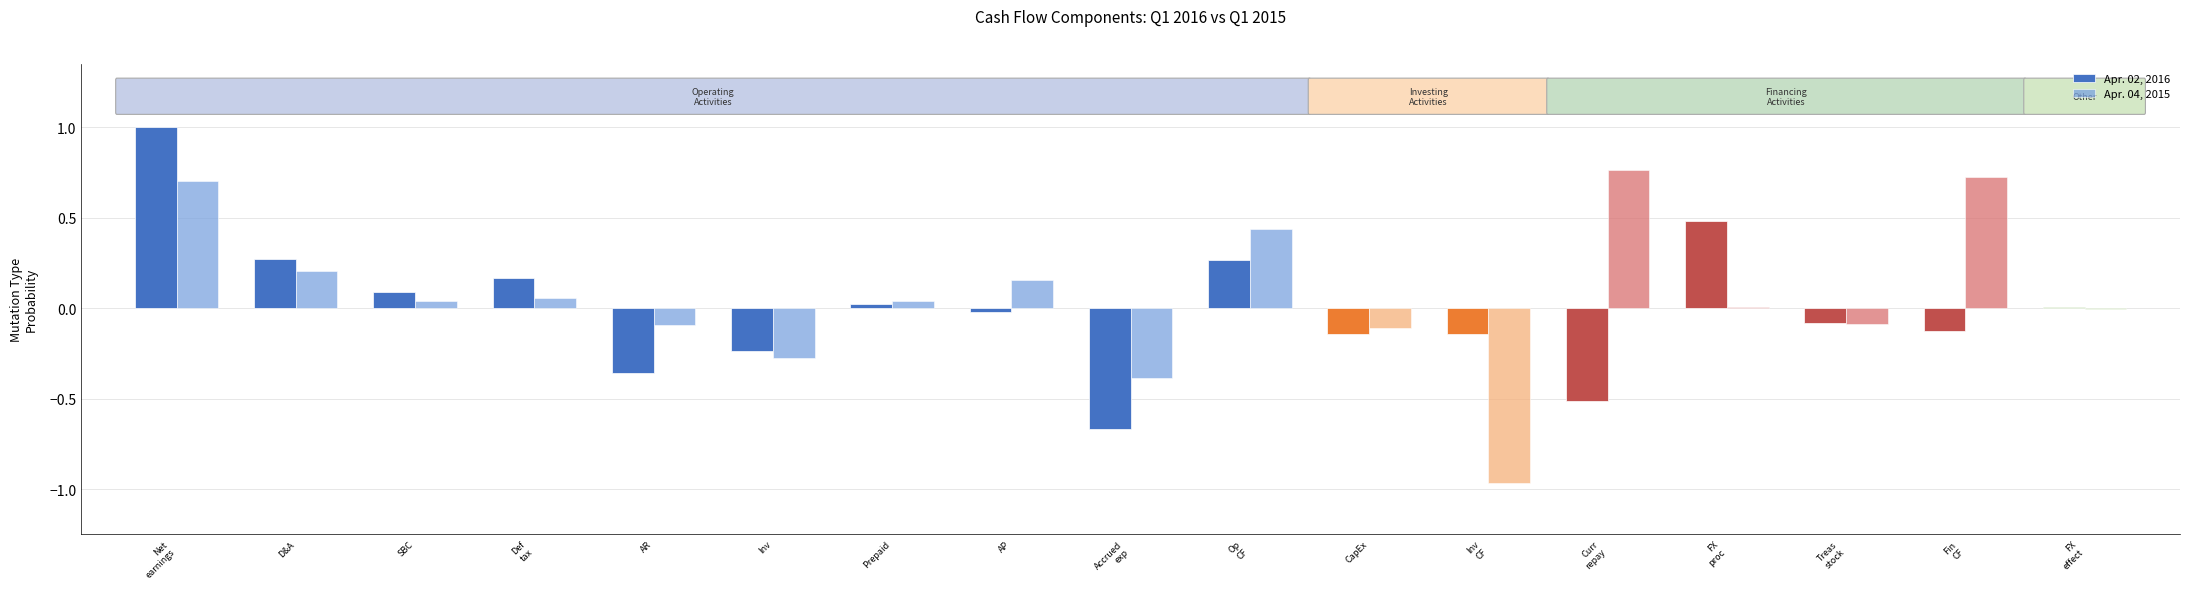

What is the maximum value shown in the chart?

1.0